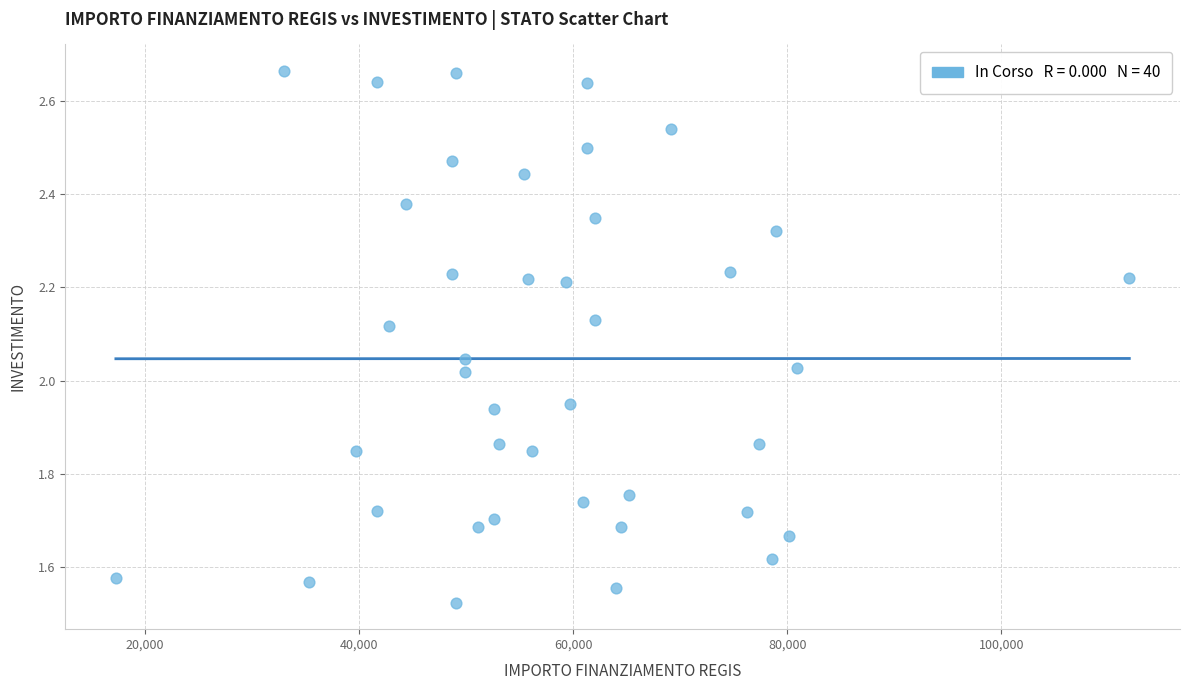

What is the range of X values (max minus min)?

94665.7